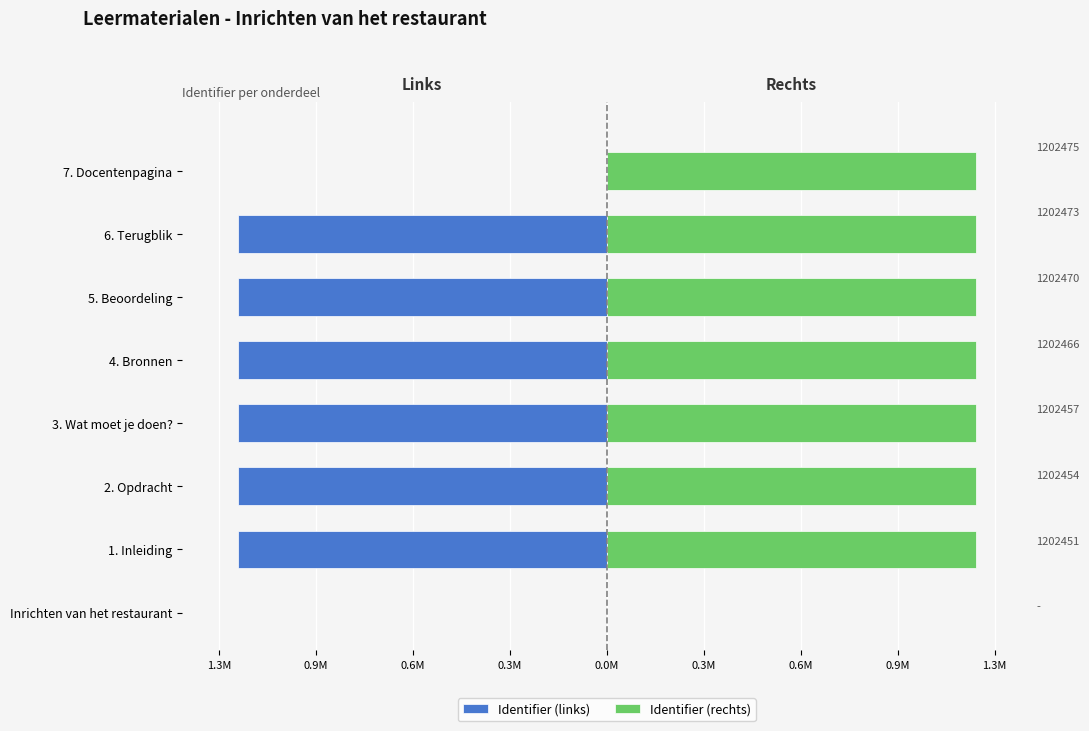

Read the Identifier (rechts) value at 1. Inleiding.

1.2